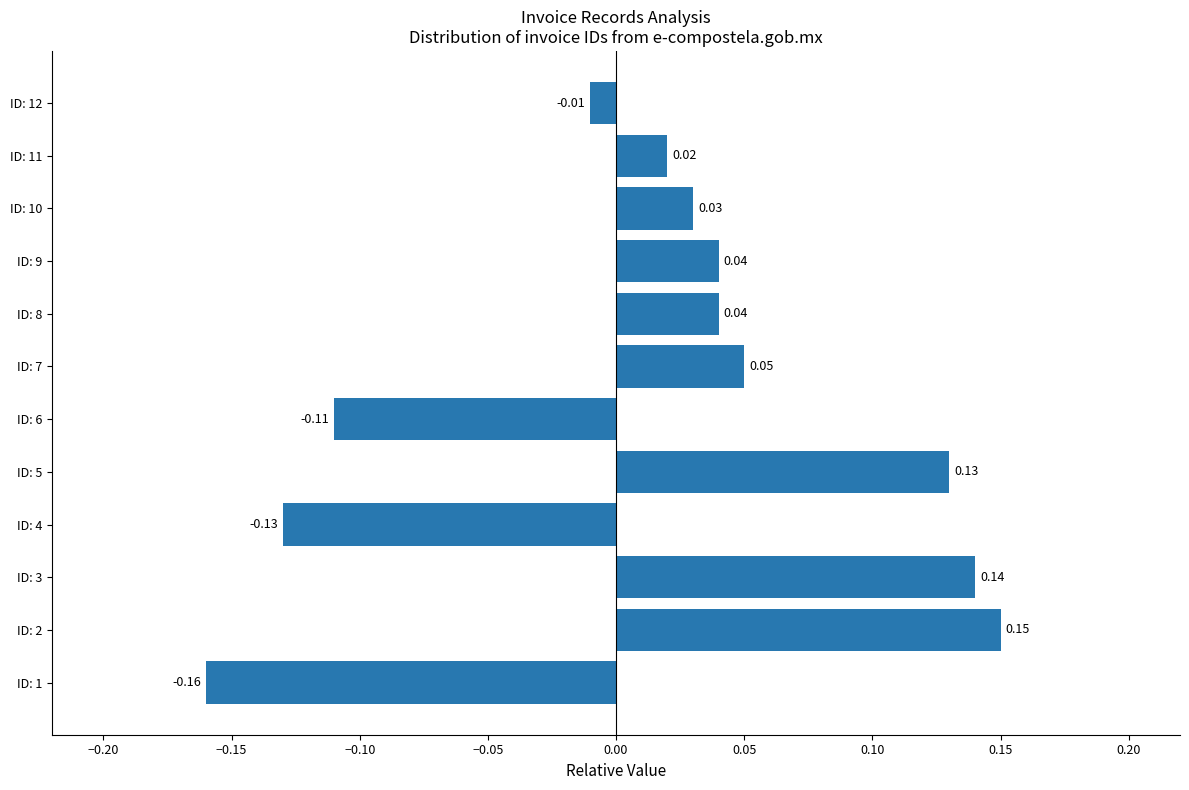

Between ID: 3 and ID: 1, which is larger?

ID: 3